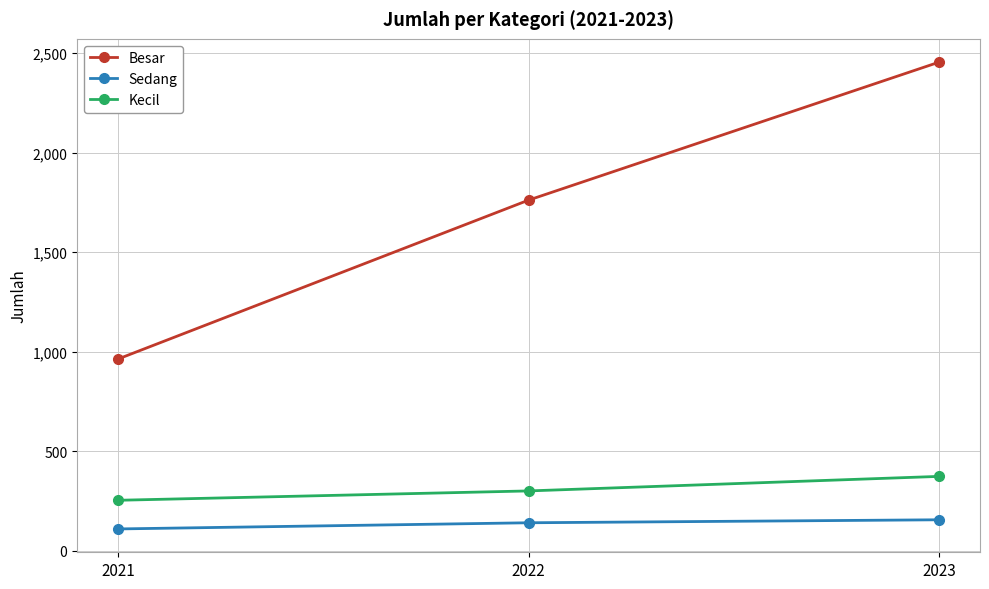

What is the value of the Kecil point at the 2nd from the left?

300